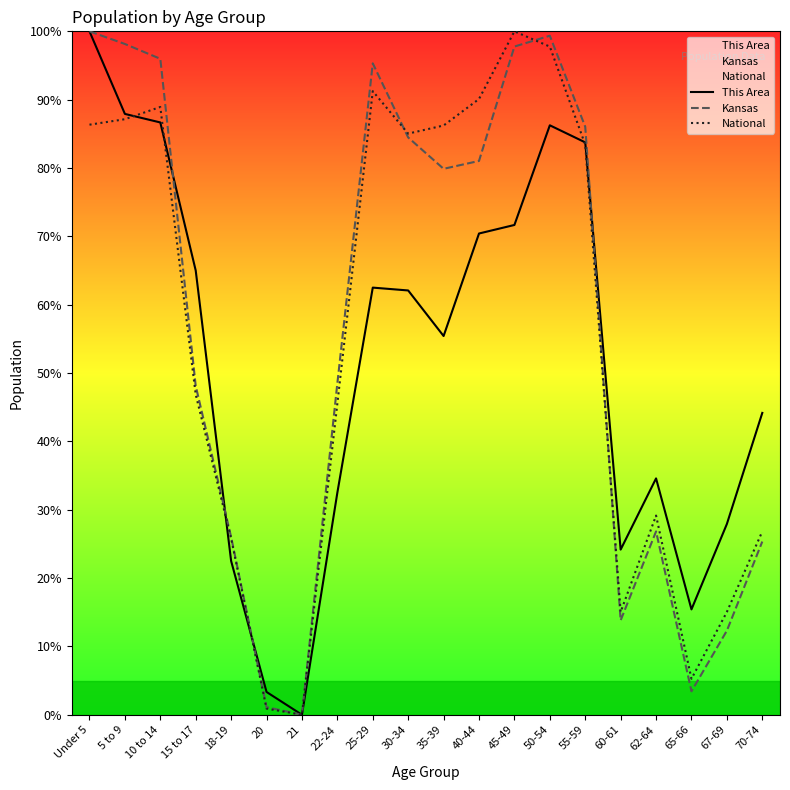

What is the maximum value shown in the chart?

100.0